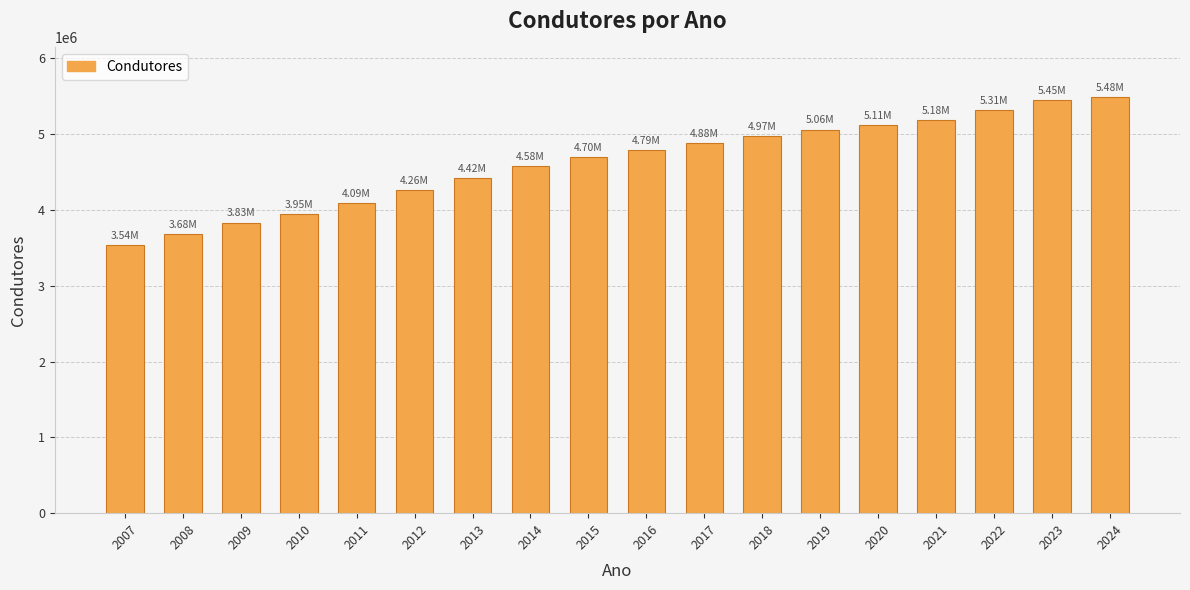

What is the ratio of the value at 2007 to the value at 2014?

0.8